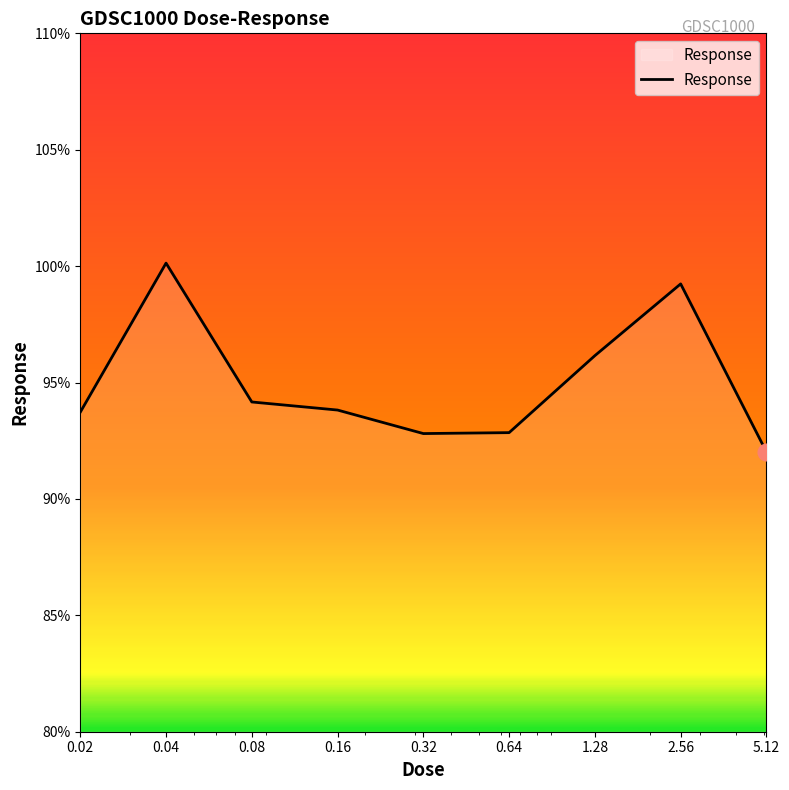

What is the smallest value displayed?

92.0